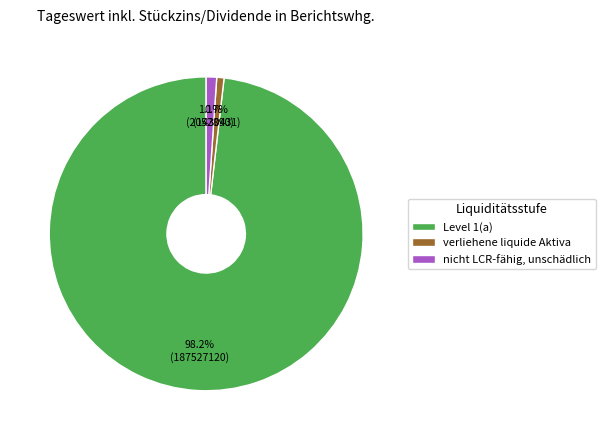

Rank the categories by value from highest to lowest.

Level 1(a), nicht LCR-fähig, unschädlich, verliehene liquide Aktiva